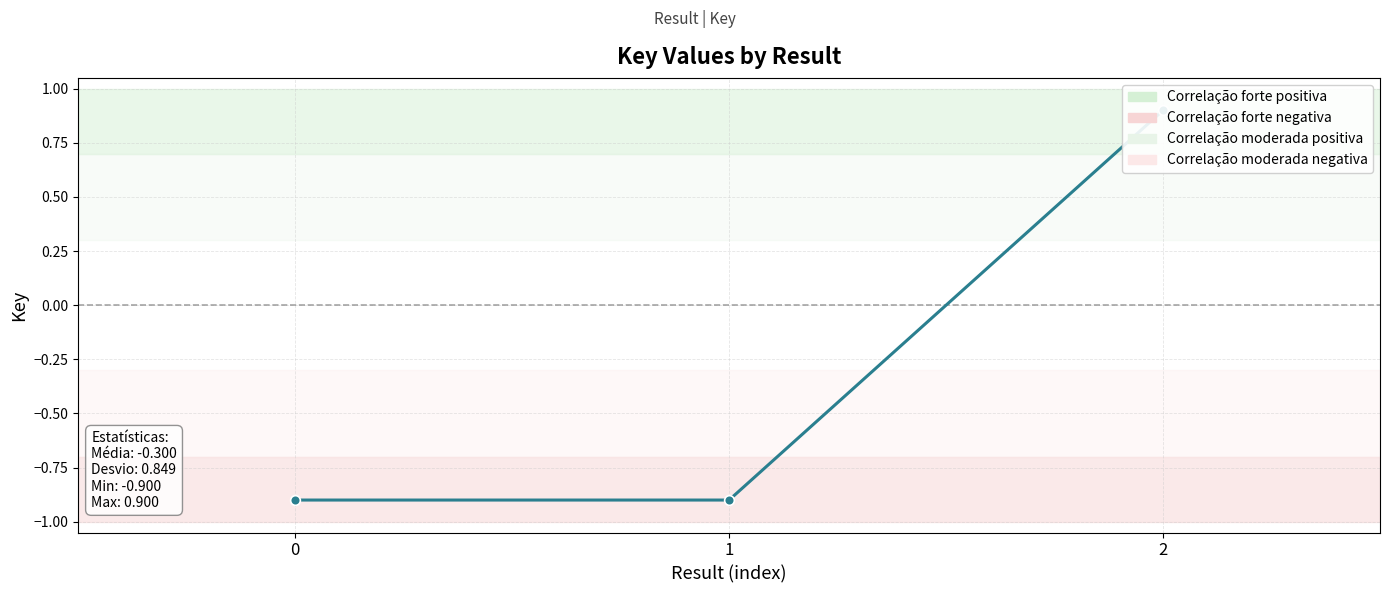

List the labels in order of value, smallest first.

0, 1, 2